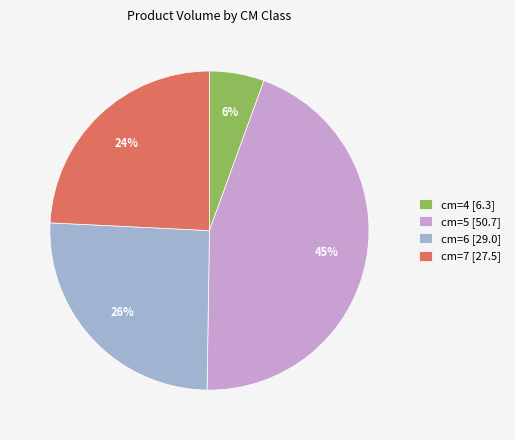

To the nearest percent, what portion does cm=7 represent?

24%